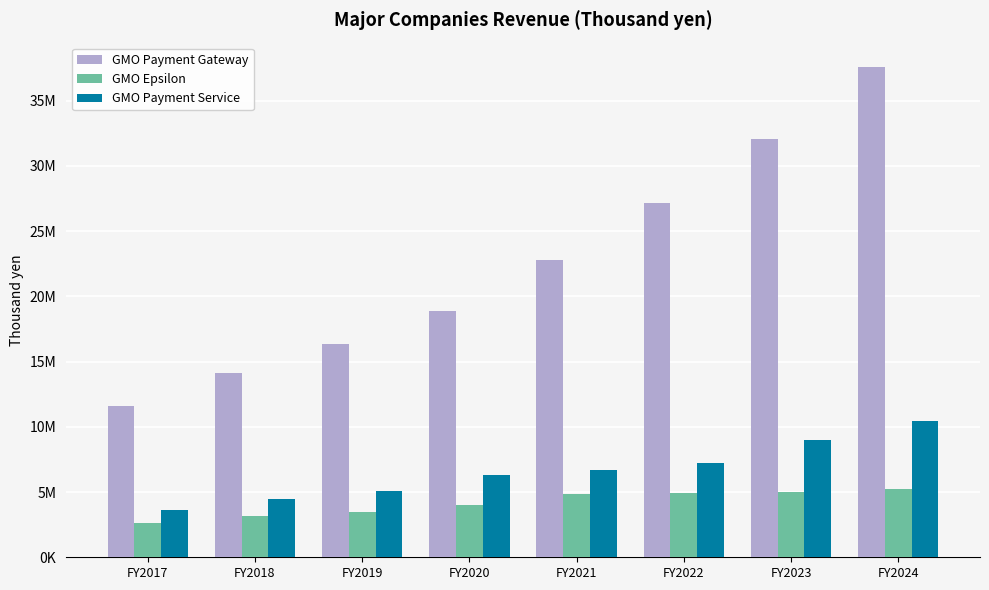

What is the total value across all series at FY2017?

17816900